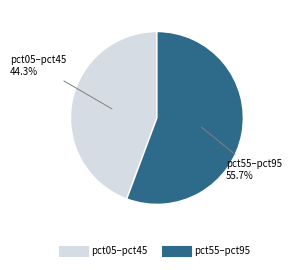

Does any single category account for the majority?

Yes